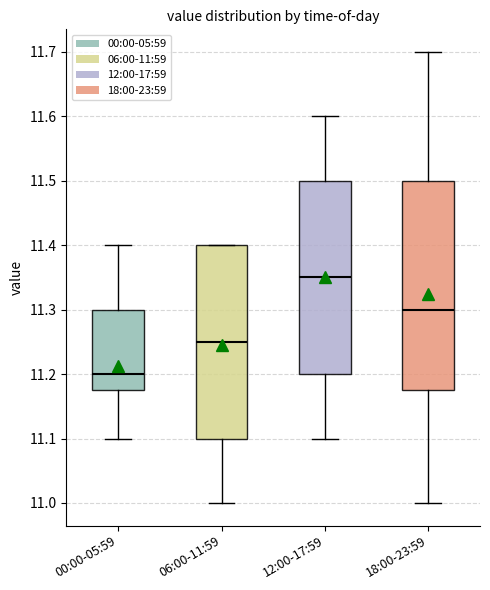

Reading left to right, read every box against the y-axis: the position of its median line, the range the box covers, and the ends of its whiskers. The values are not printed on the chart, so give them approximately, as read against the axis.

00:00-05:59: median 11.20, box 11.18 to 11.30, whiskers 11.10 to 11.40
06:00-11:59: median 11.25, box 11.10 to 11.40, whiskers 11.00 to 11.40
12:00-17:59: median 11.35, box 11.20 to 11.50, whiskers 11.10 to 11.60
18:00-23:59: median 11.30, box 11.18 to 11.50, whiskers 11.00 to 11.70